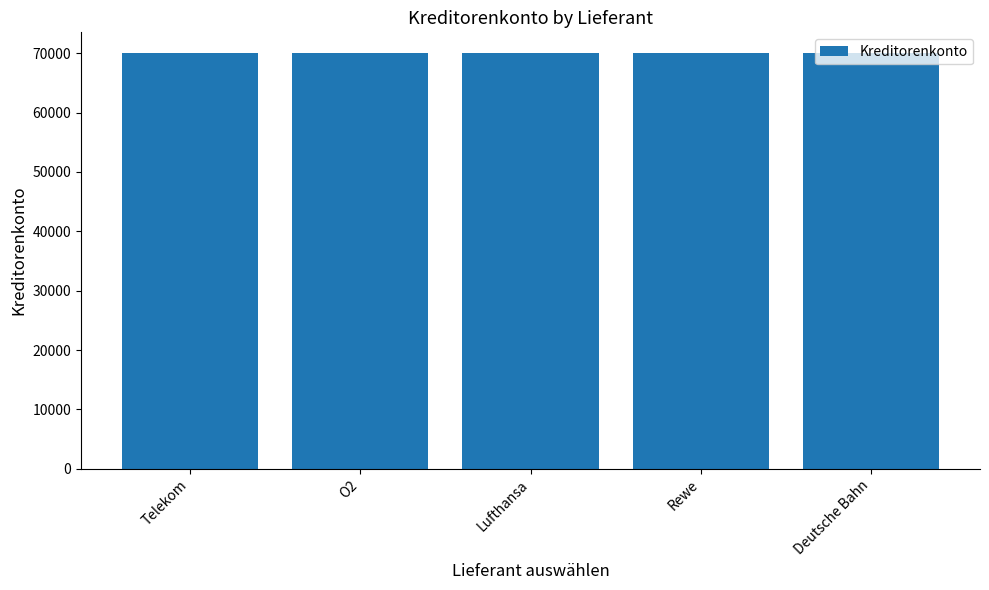

What is the greatest value displayed?

70005